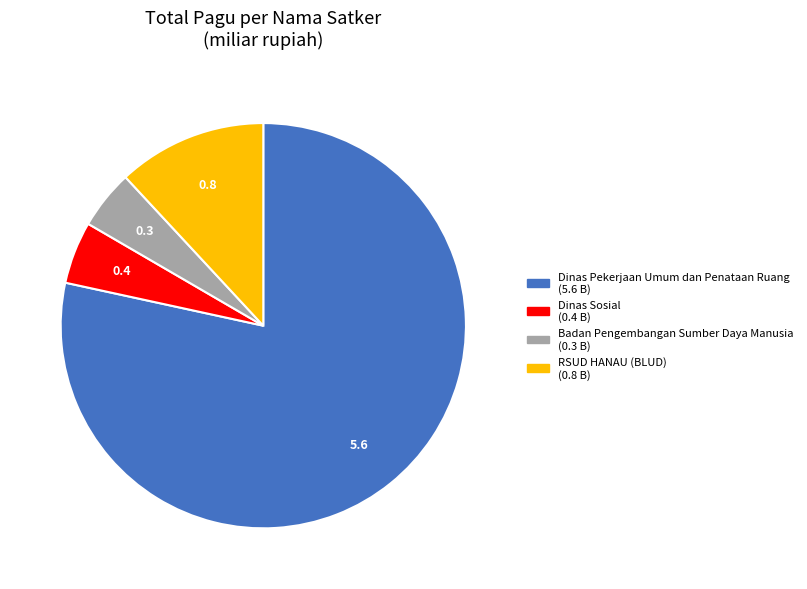

Is there a majority slice in this chart?

Yes